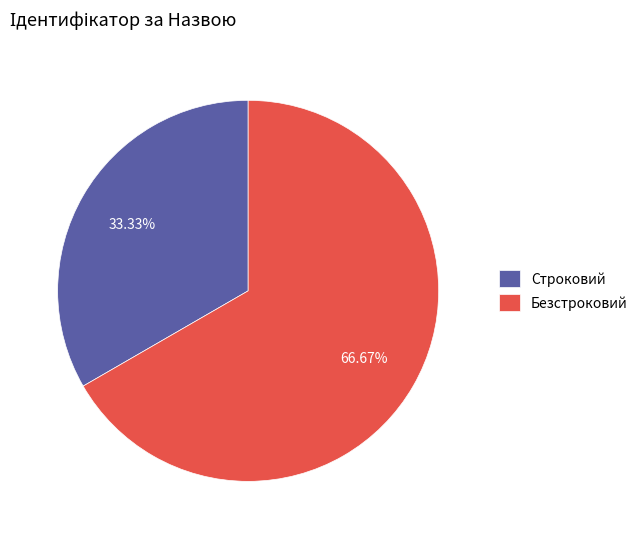

Combined, do Безстроковий and Строковий account for over 50%?

Yes